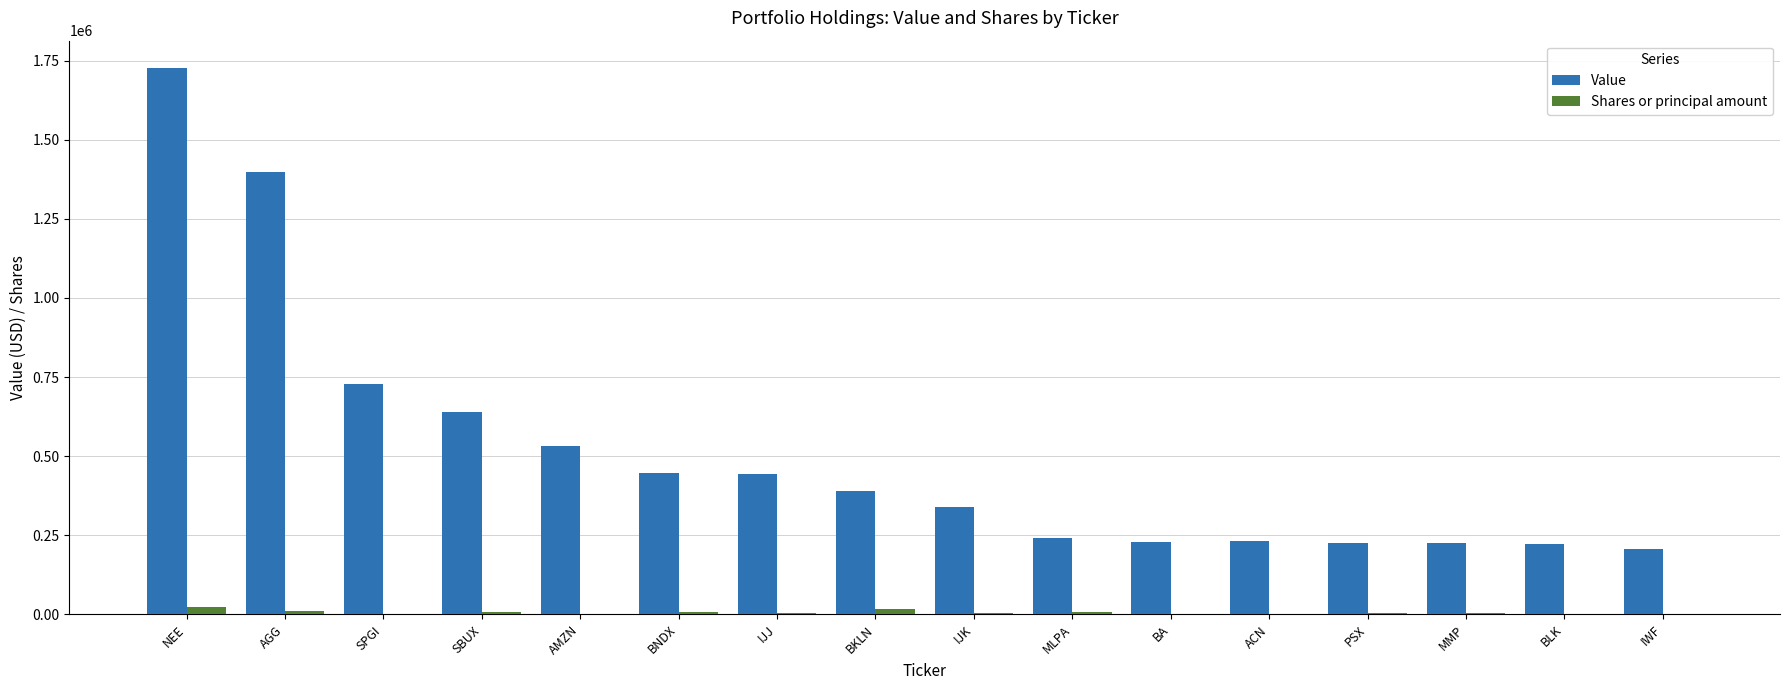

The Value series shows 448000 at BNDX. True or false?

True